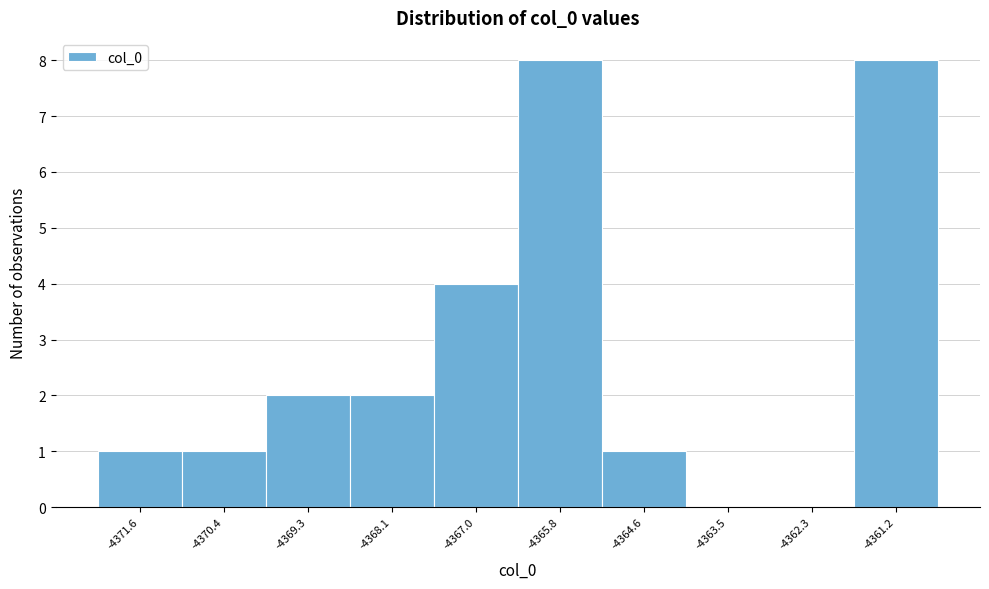

Reading left to right, what are all the values shown in this chart?

-4371.6=1	-4370.4=1	-4369.3=2	-4368.1=2	-4367.0=4	-4365.8=8	-4364.6=1	-4363.5=0	-4362.3=0	-4361.2=8